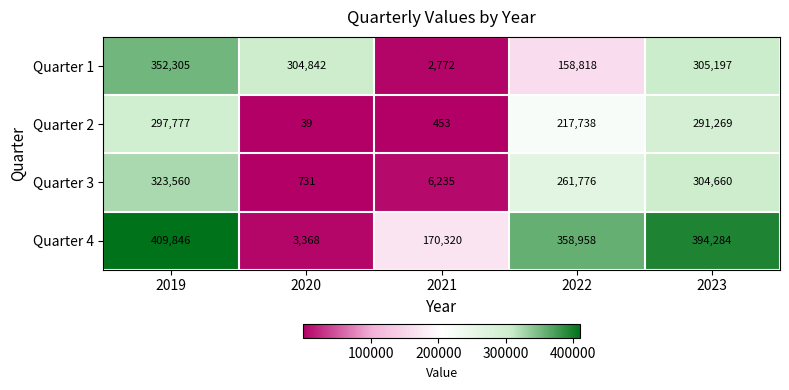

Is it true that Quarter 4 equals 4393 at 2020?

False